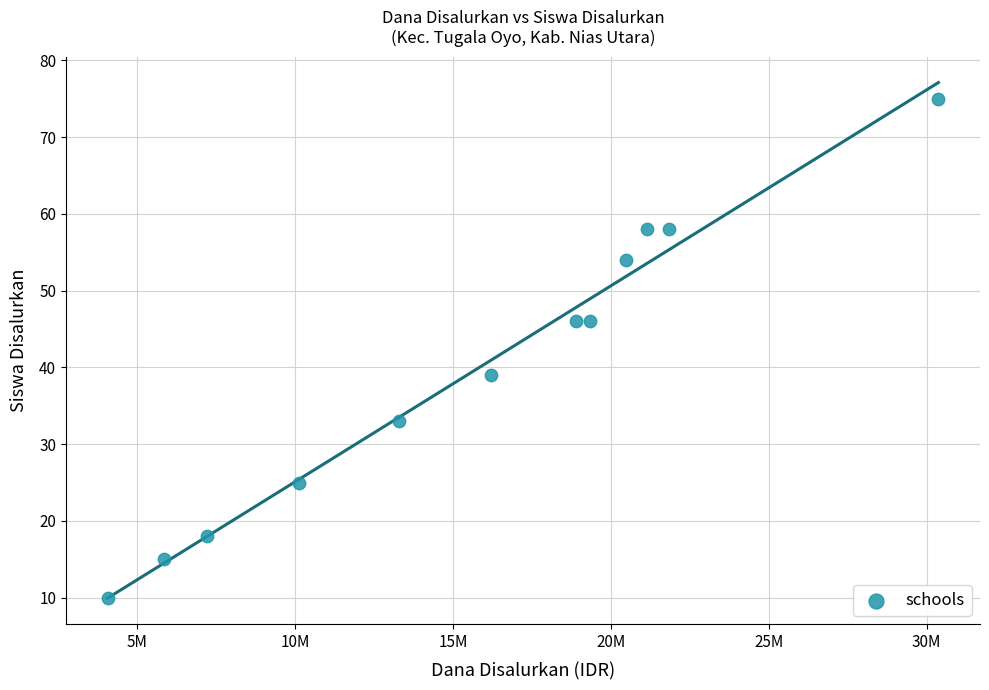

What Y value in the scatter plot is closest to 42?

39